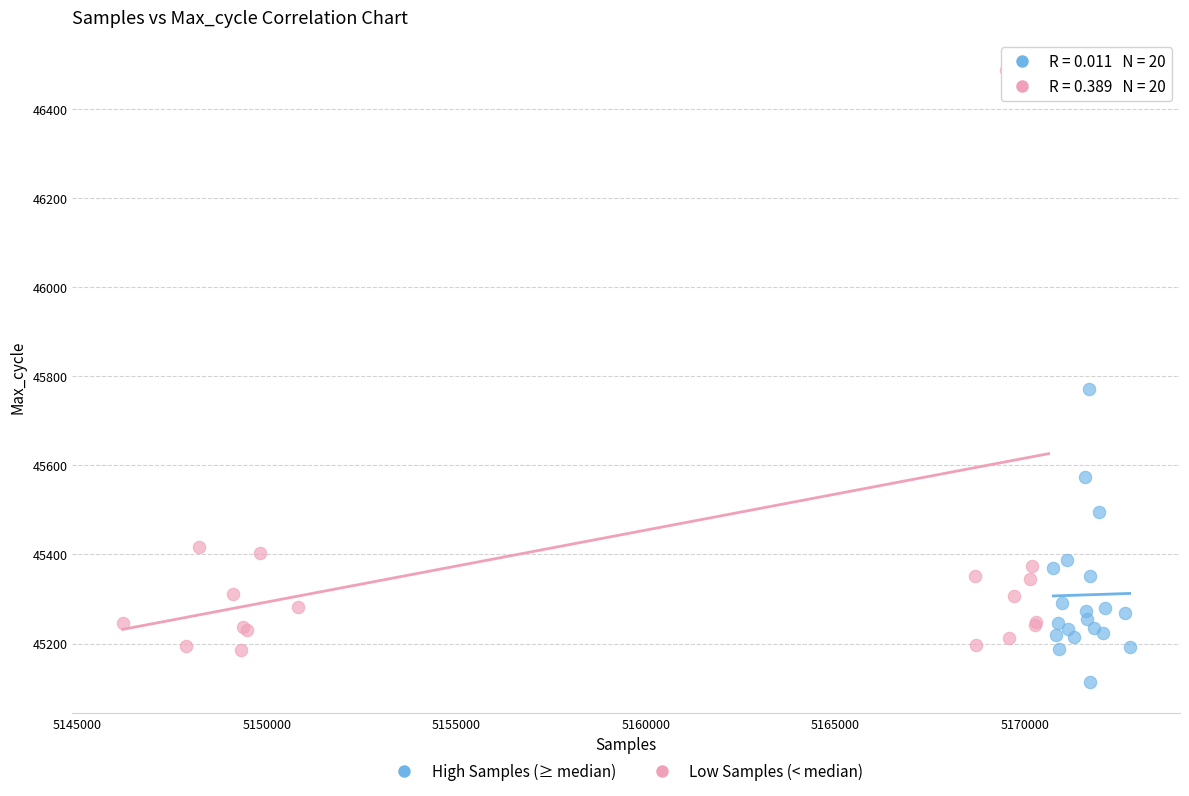

Which series has the widest spread of Y values?

Low Samples (< median)